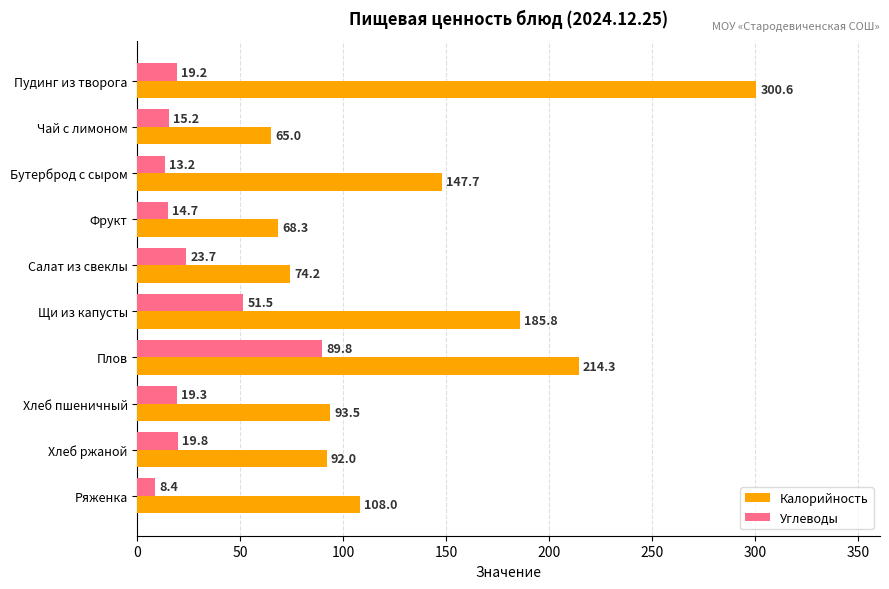

What is the greatest value displayed?

300.6